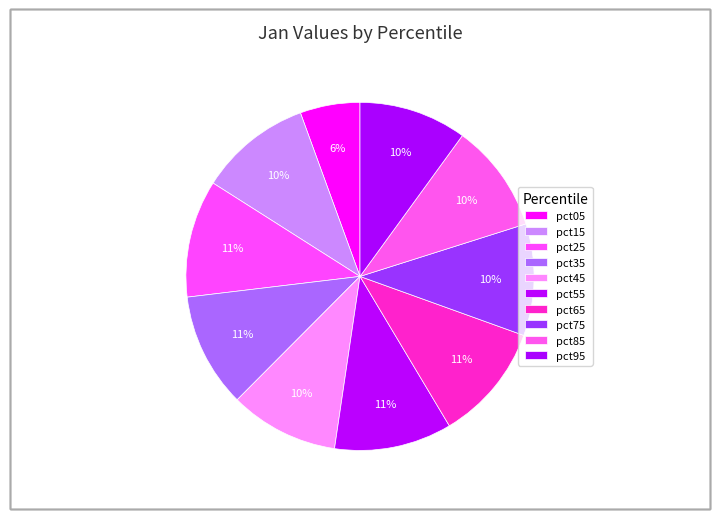

How many segments does this pie chart have?

10